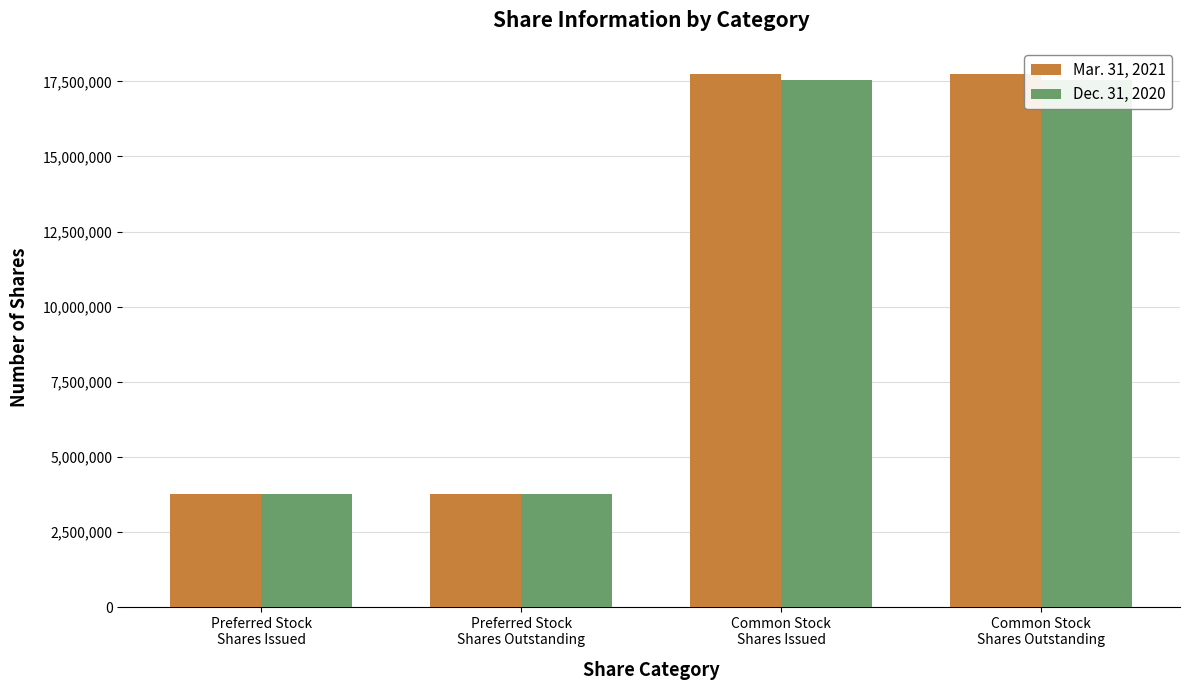

Between Preferred Stock
Shares Issued and Common Stock
Shares Outstanding, which is larger?

Common Stock
Shares Outstanding